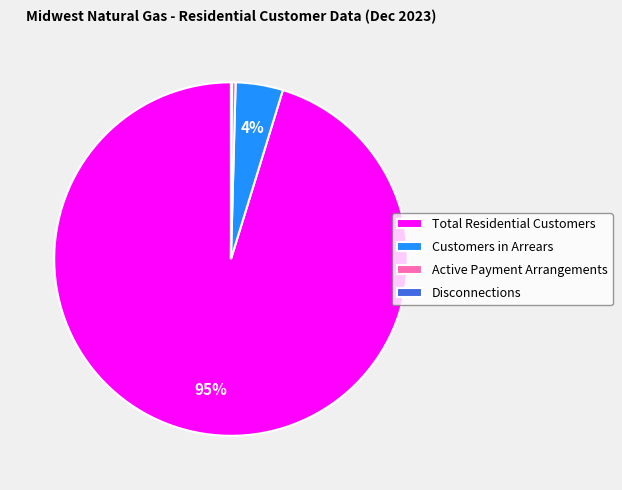

What is the largest slice in the pie chart?

Total Residential Customers